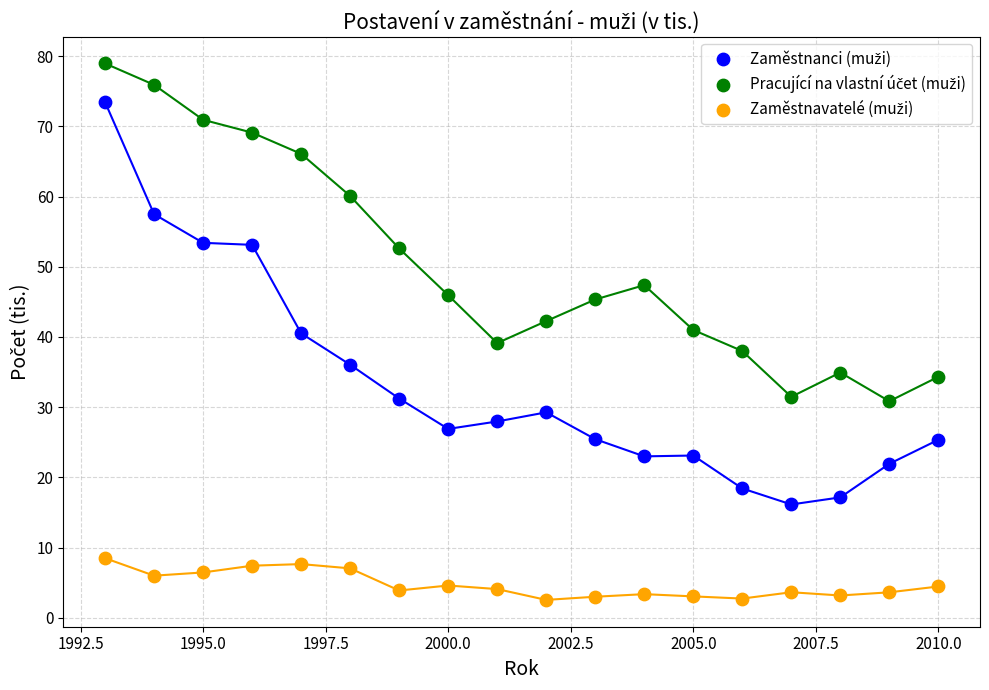

Across all data points, what is the range of X values (max minus min)?

17.0